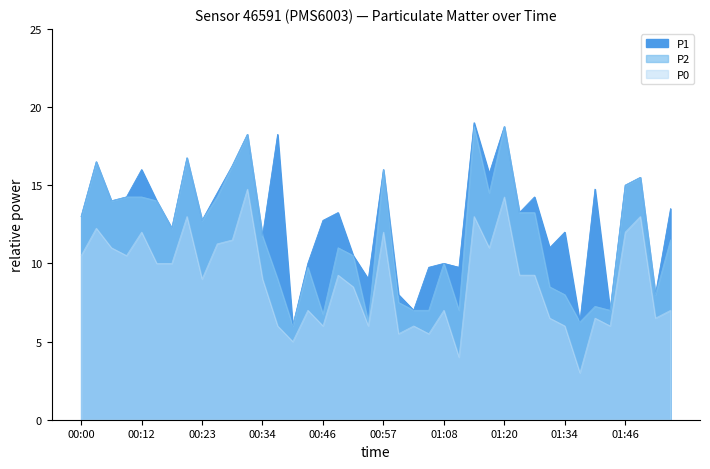

Reading right to left, transcribe all the data shown in this chart.

P1: 01:55=13.5	01:51=8.0	01:49=15.5	01:46=15.0	01:43=7.0	01:40=14.8	01:37=6.2	01:34=12.0	01:31=11.0	01:29=14.2	01:23=13.2	01:20=18.8	01:17=15.8	01:14=19.0	01:11=9.8	01:08=10.0	01:05=9.8	01:02=7.0	01:00=8.0	00:57=16.0	00:54=9.0	00:51=10.5	00:48=13.2	00:46=12.8	00:43=10.0	00:40=6.0	00:37=18.2	00:34=11.8	00:31=18.2	00:28=16.2	00:26=14.5	00:23=12.8	00:20=16.8	00:17=12.2	00:14=14.0	00:12=16.0	00:09=14.2	00:06=14.0	00:03=16.5	00:00=13.0
P2: 01:55=11.5	01:51=8.0	01:49=15.5	01:46=15.0	01:43=7.0	01:40=7.2	01:37=6.2	01:34=8.0	01:31=8.5	01:29=13.2	01:23=13.2	01:20=18.8	01:17=14.5	01:14=18.8	01:11=7.0	01:08=10.0	01:05=7.0	01:02=7.0	01:00=7.5	00:57=16.0	00:54=6.2	00:51=10.5	00:48=11.0	00:46=6.8	00:43=9.8	00:40=6.0	00:37=9.0	00:34=11.8	00:31=18.2	00:28=16.2	00:26=14.2	00:23=12.8	00:20=16.8	00:17=12.2	00:14=14.0	00:12=14.2	00:09=14.2	00:06=14.0	00:03=16.5	00:00=13.0
P0: 01:55=7.0	01:51=6.5	01:49=13.0	01:46=12.0	01:43=6.0	01:40=6.5	01:37=3.0	01:34=6.0	01:31=6.5	01:29=9.2	01:23=9.2	01:20=14.2	01:17=11.0	01:14=13.0	01:11=4.0	01:08=7.0	01:05=5.5	01:02=6.0	01:00=5.5	00:57=12.0	00:54=6.0	00:51=8.5	00:48=9.2	00:46=6.0	00:43=7.0	00:40=5.0	00:37=6.0	00:34=9.0	00:31=14.8	00:28=11.5	00:26=11.2	00:23=9.0	00:20=13.0	00:17=10.0	00:14=10.0	00:12=12.0	00:09=10.5	00:06=11.0	00:03=12.2	00:00=10.5